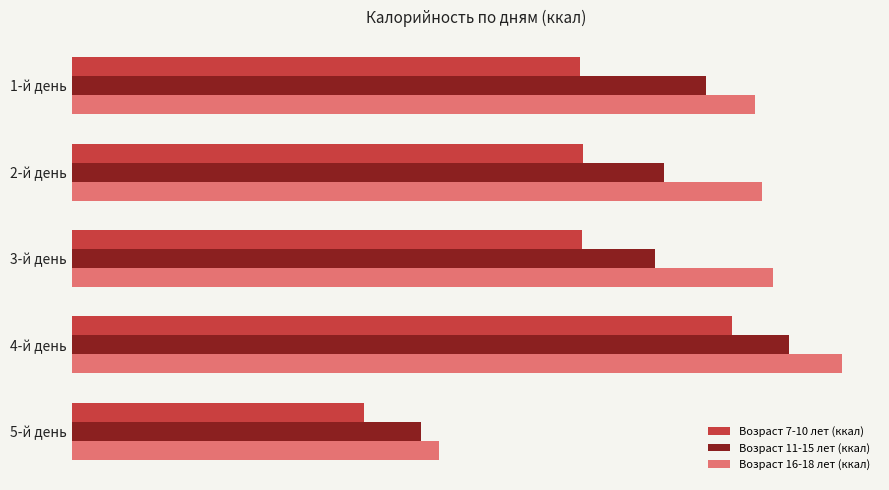

Which label corresponds to the smallest value in the chart?

5-й день